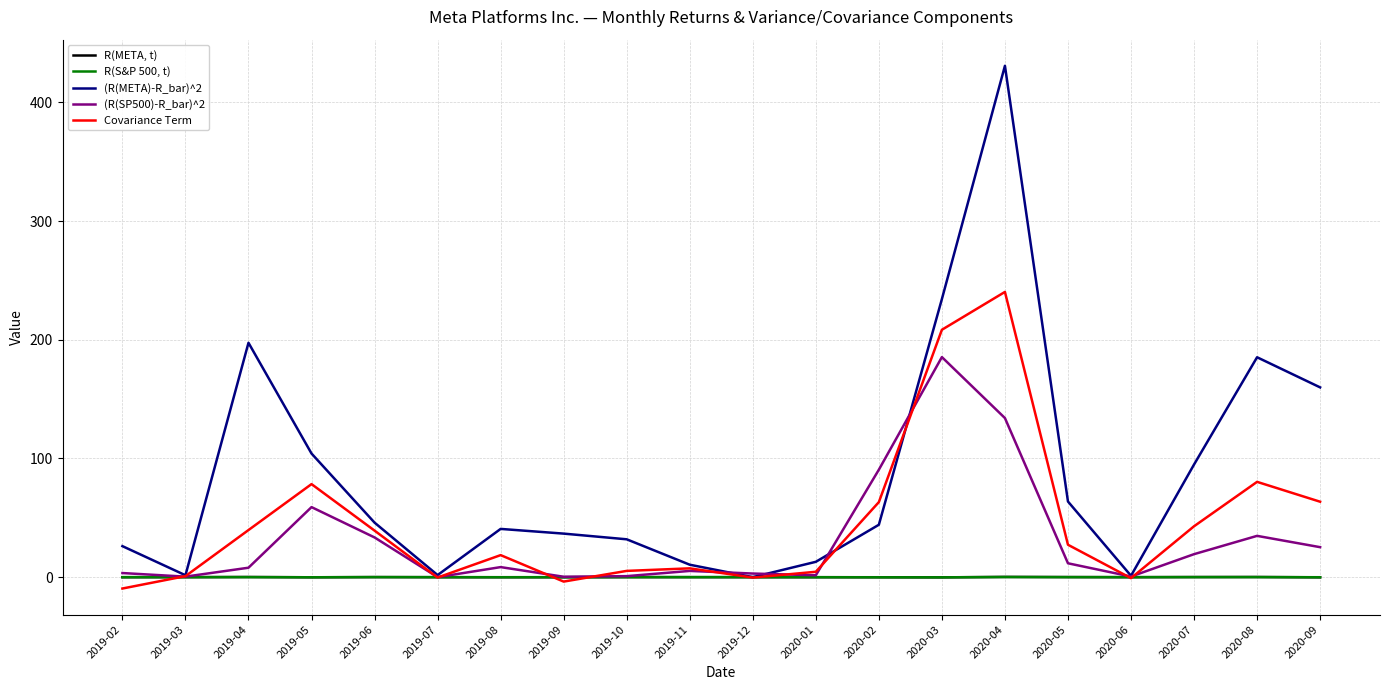

What is the highest value of the (R(META)-R_bar)^2 series?

430.9